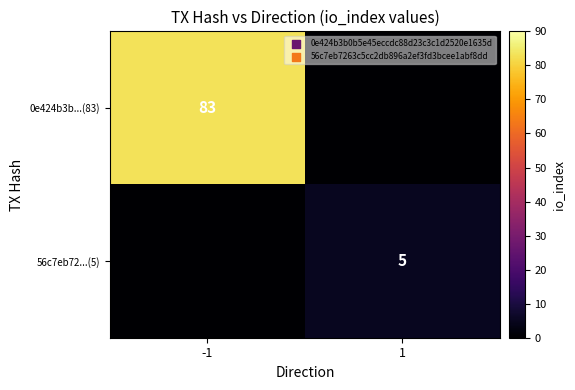

The value of 0e424b3b...(83) at -1 is 83. True or false?

True